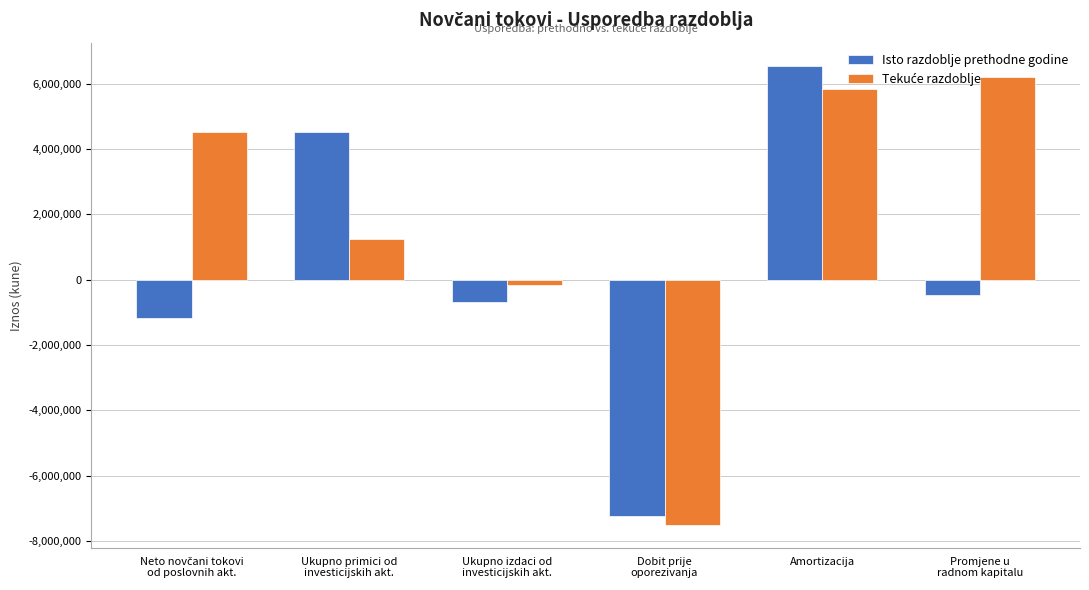

At how many categories does at least one series exceed 3683203?

4